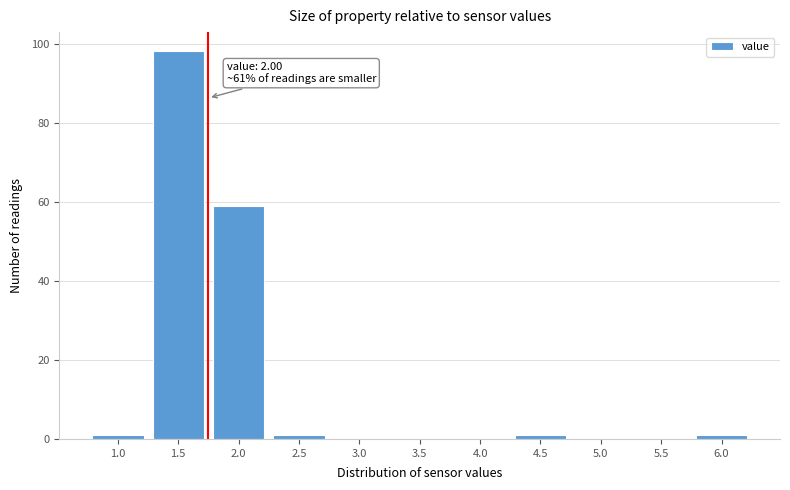

True or false: the data shows -55 at 5.0.

False